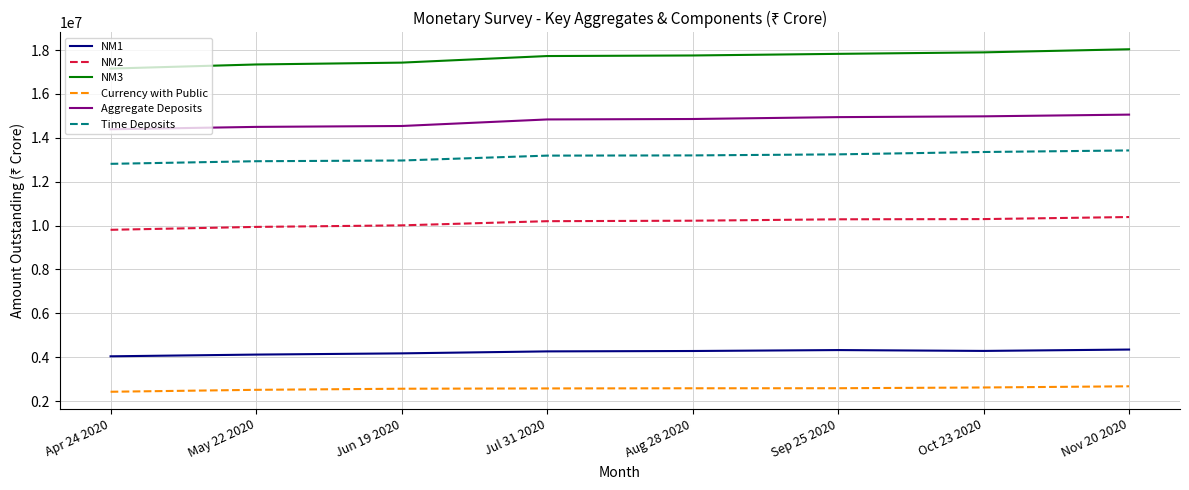

How many series are shown in this chart?

6